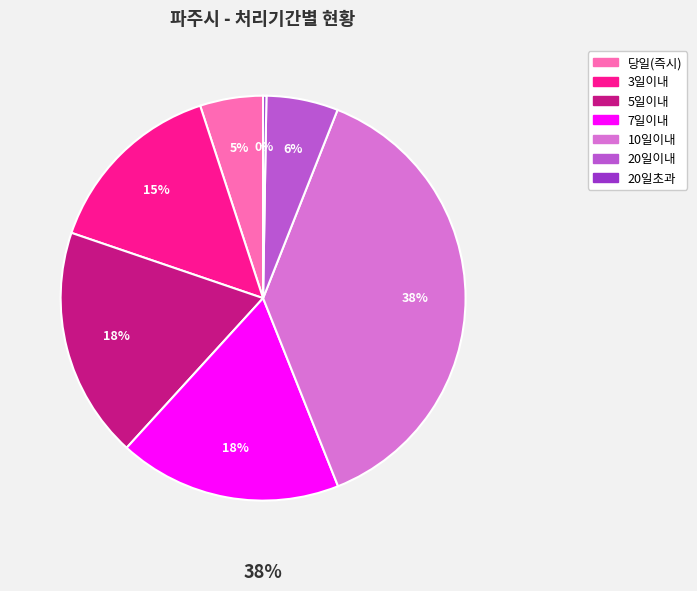

Is there a majority slice in this chart?

No